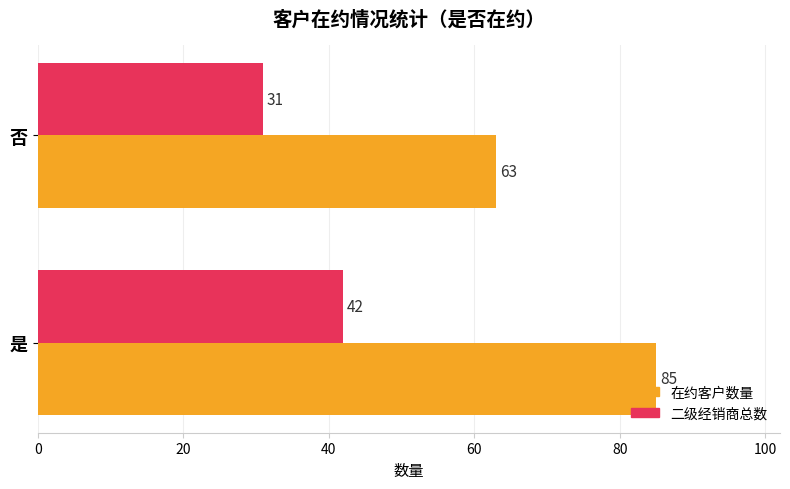

The value of 在约客户数量 at 否 is 38. True or false?

False